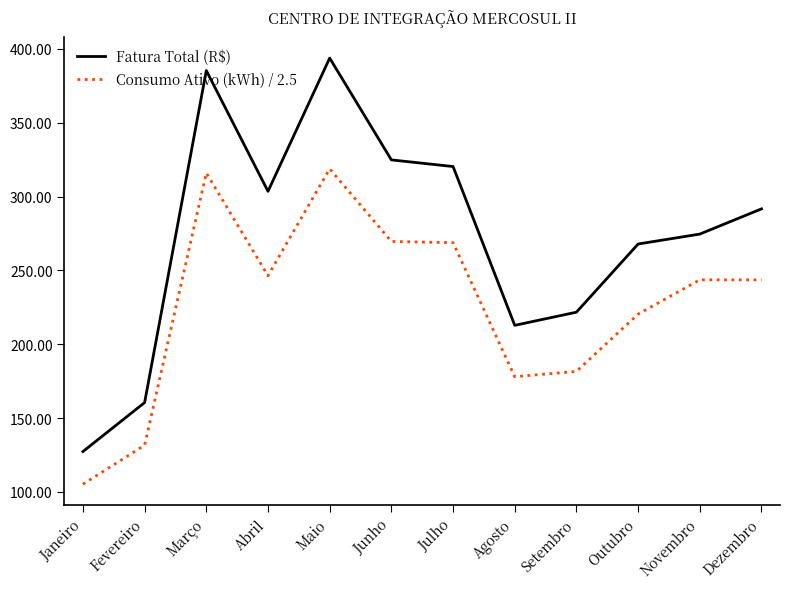

Which category has the highest value across all series?

Maio